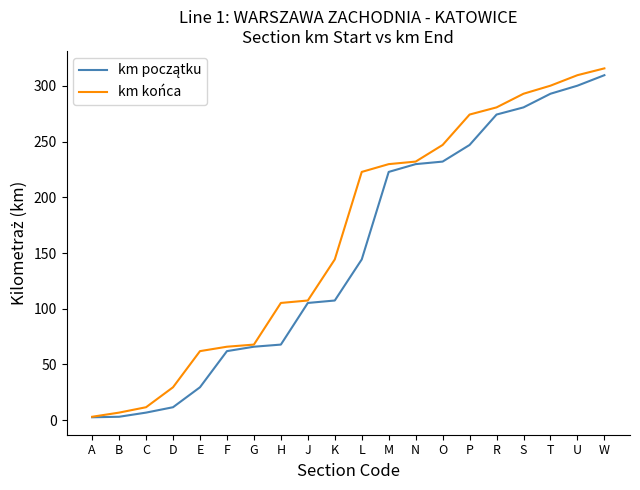

The km końca series shows 341.0 at M. True or false?

False